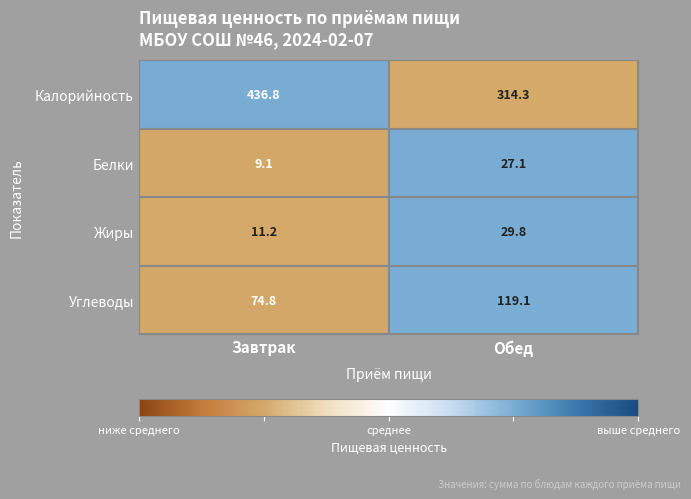

Which series has the largest total across all categories?

Калорийность